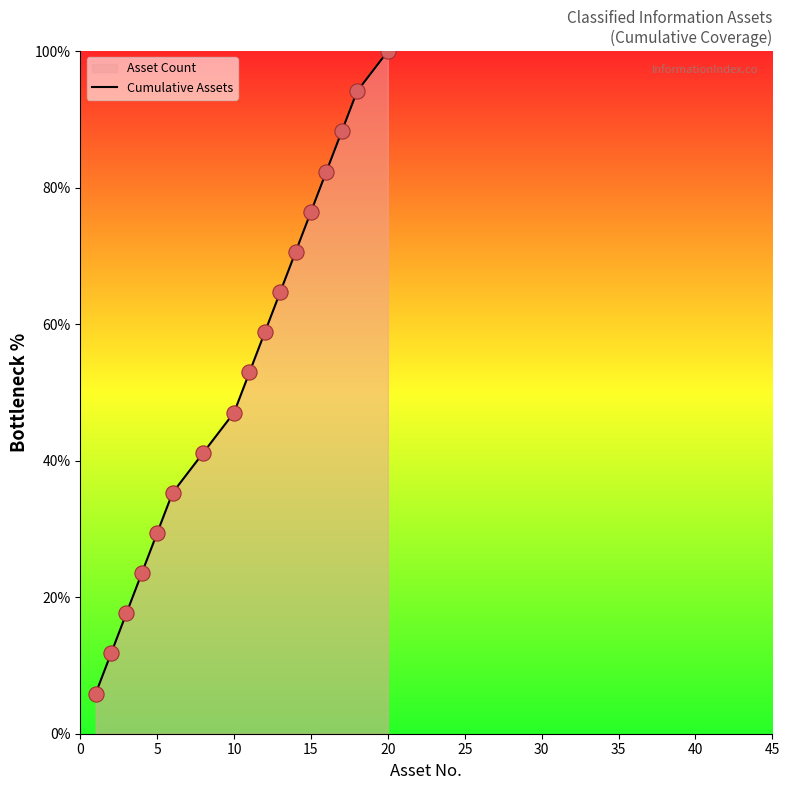

What is the change in value from 3 to 20?

+82.4